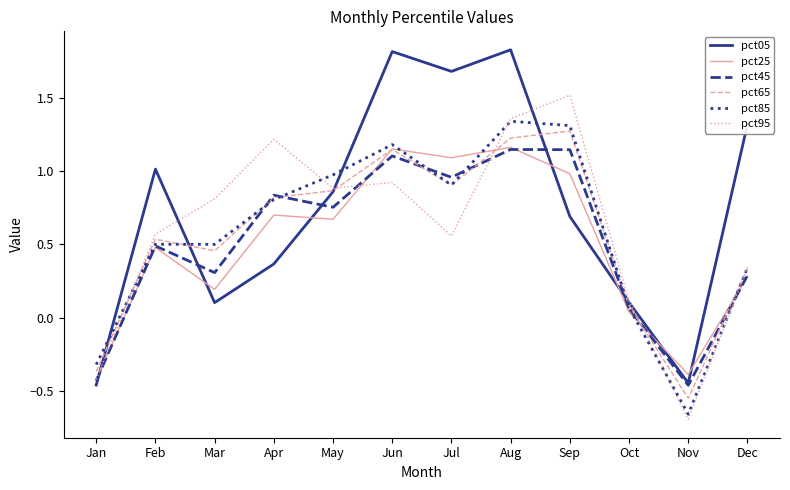

At which label does pct95 reach its peak?

Sep